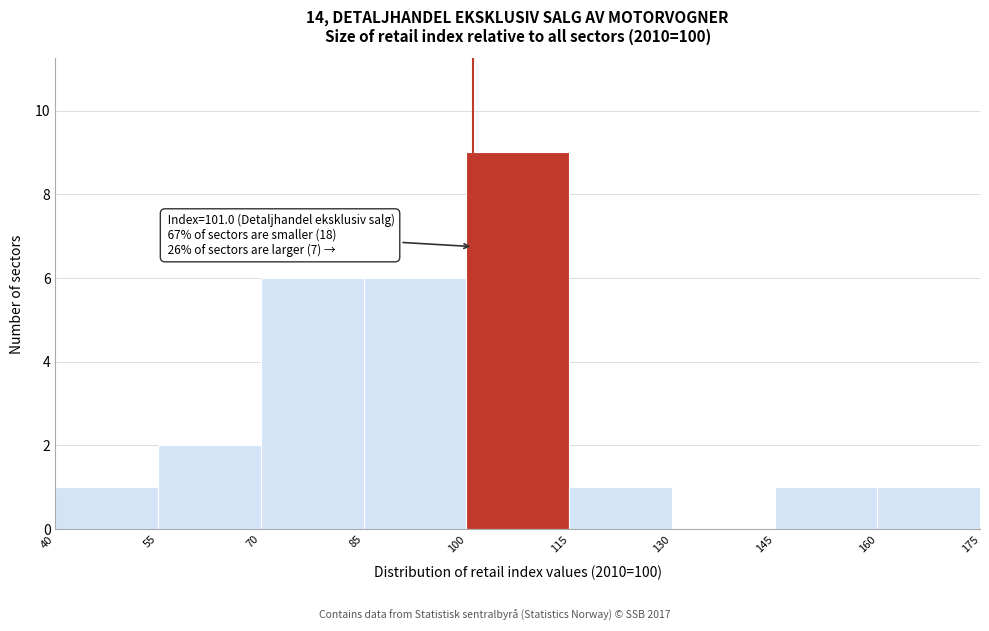

Over which range of the x-axis is the bar tallest?

100 to 115